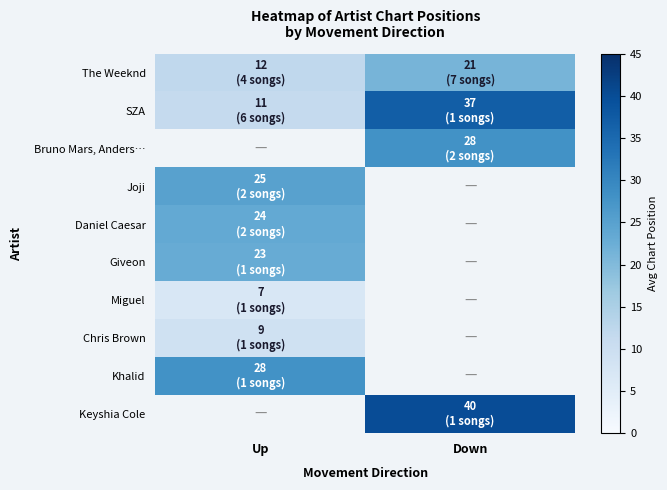

At which category does the chart reach its peak across all series?

Down